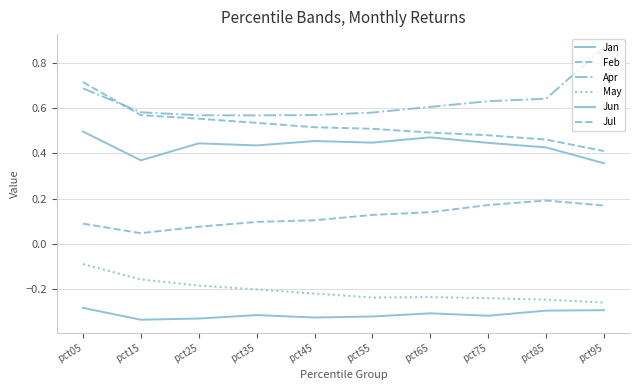

List the series in order of their peak value, lowest first.

Jan, May, Feb, Jun, Jul, Apr